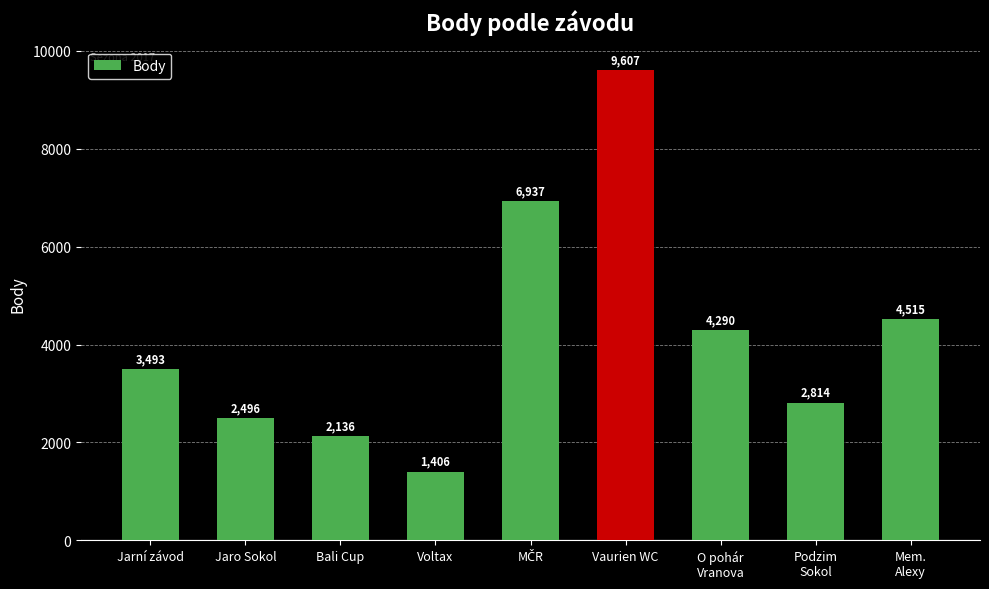

What is the change in value from Voltax to Podzim
Sokol?

+1408